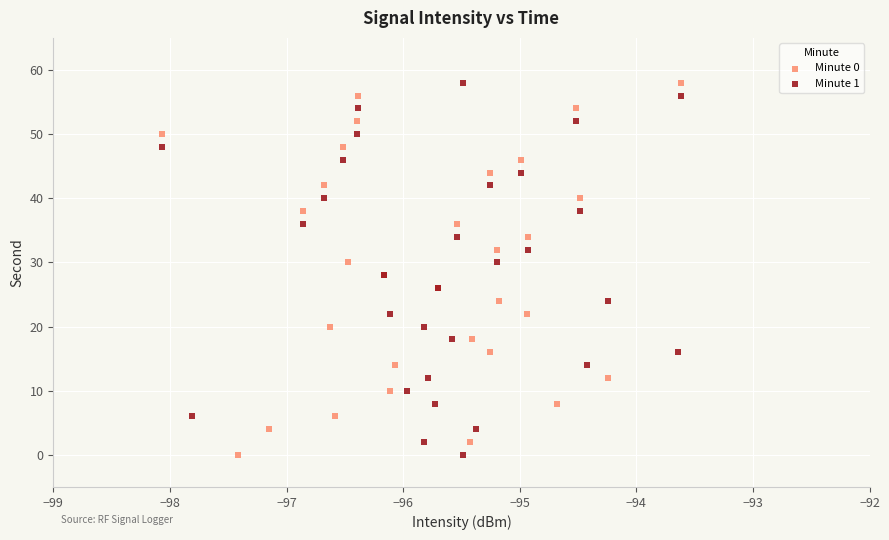

What are all the series names shown in the legend?

Minute 0, Minute 1